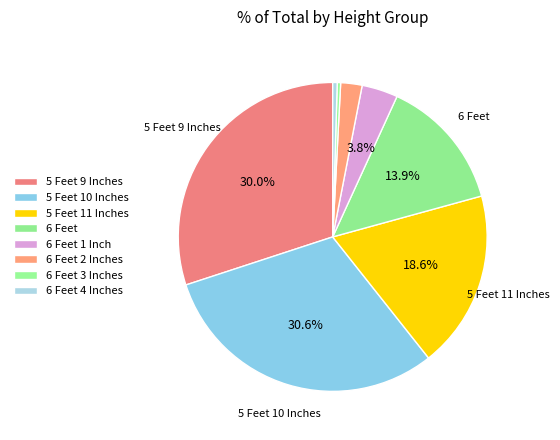

How many segments does this pie chart have?

8